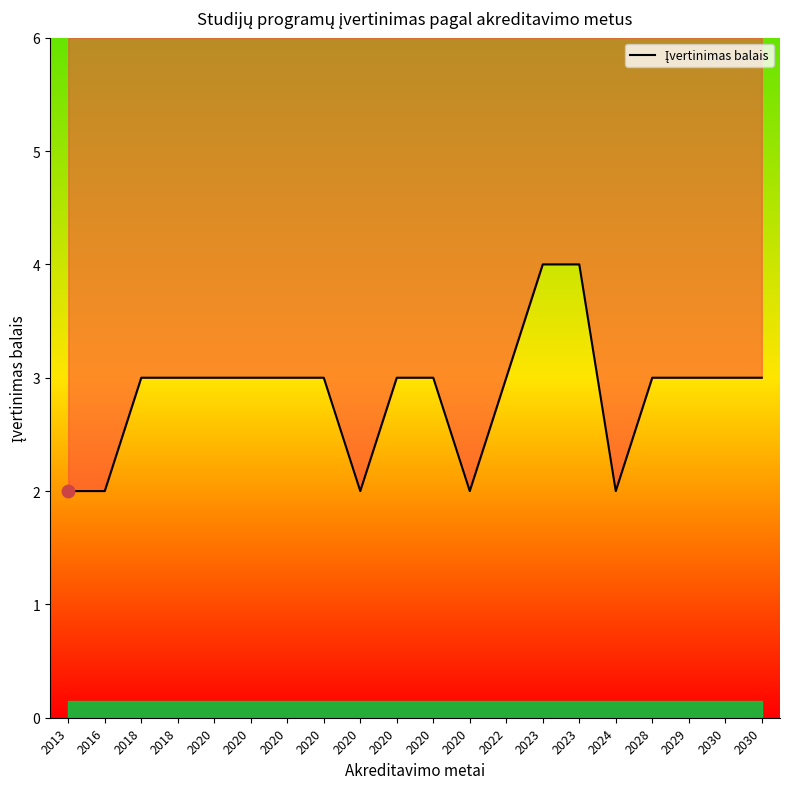

What is the change in value from 2020 to 2023?

+1